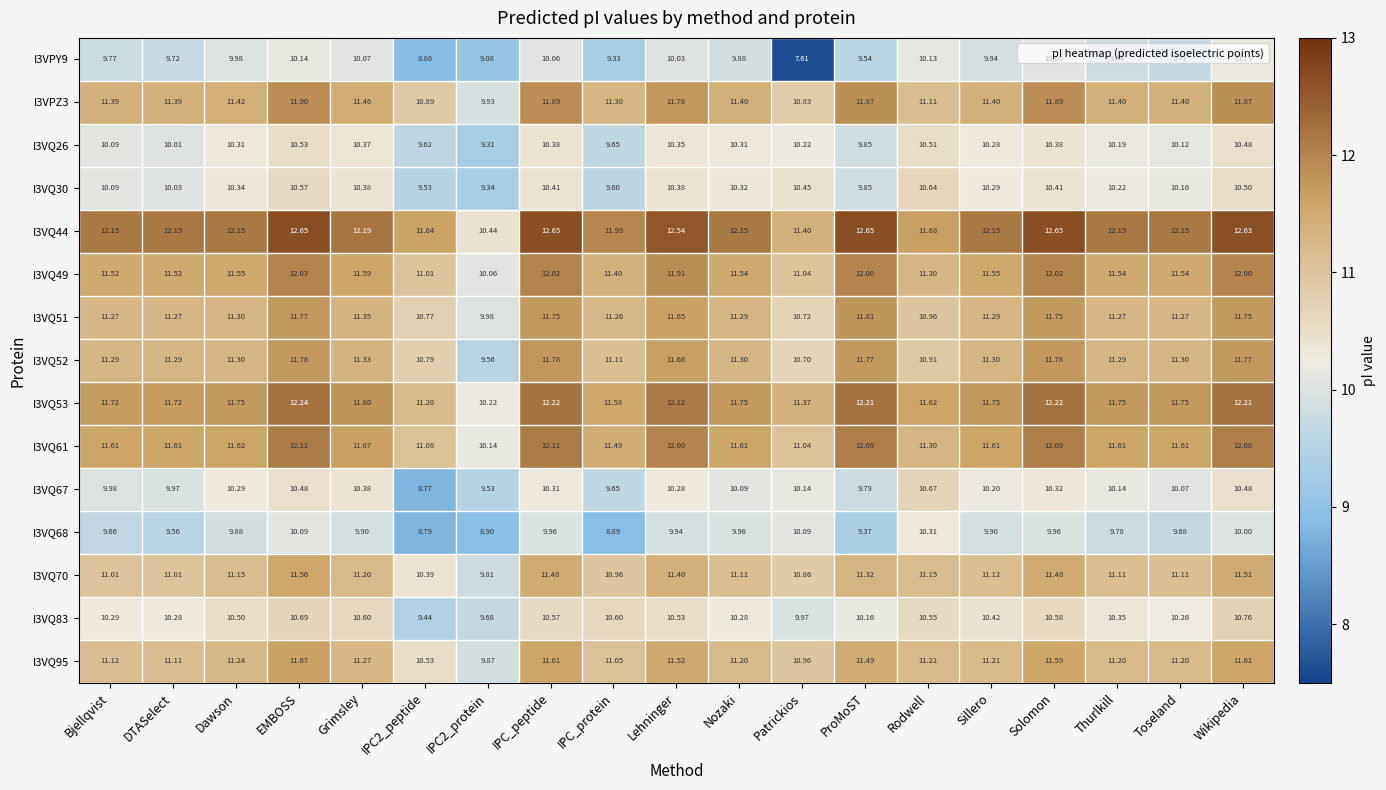

At which category is the sum across all series the highest?

EMBOSS